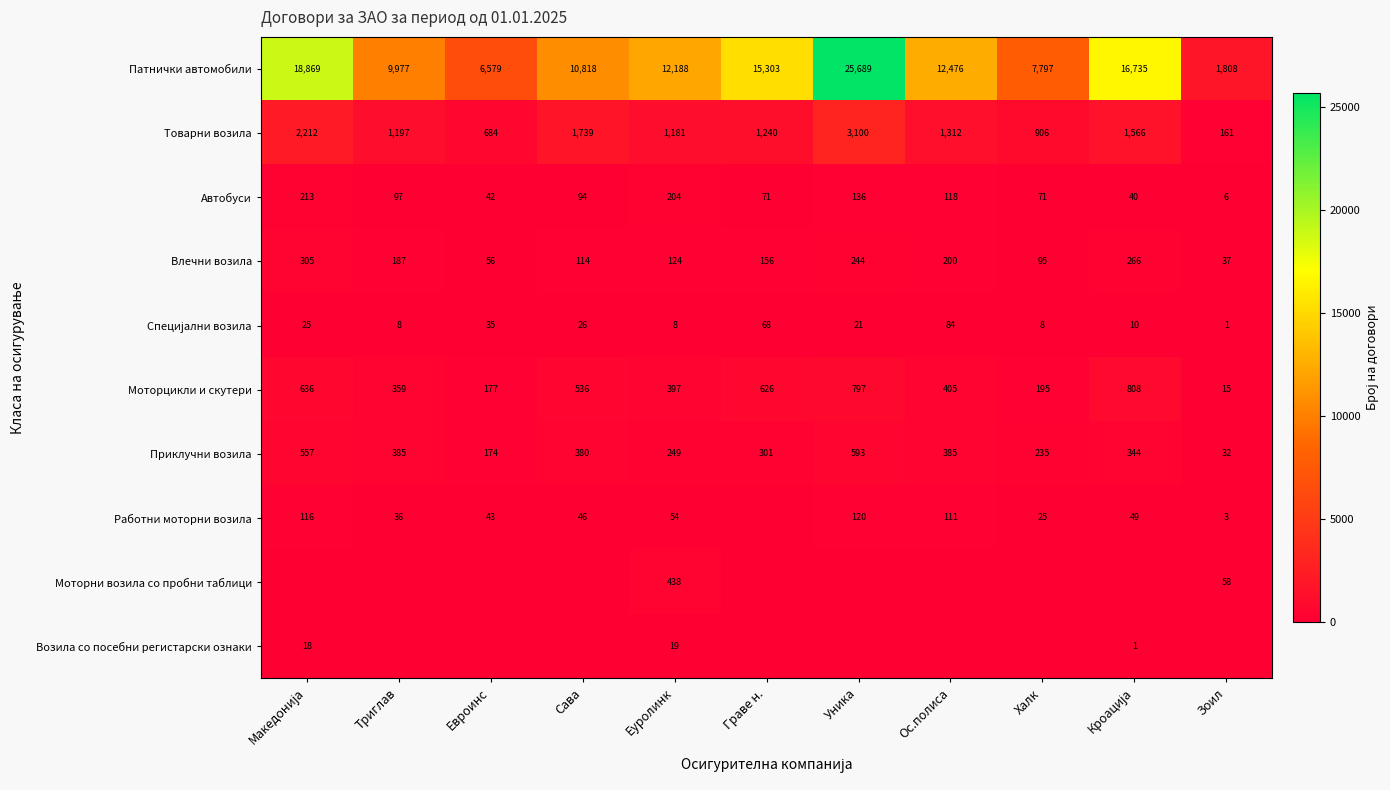

Count the number of data series in this chart.

10